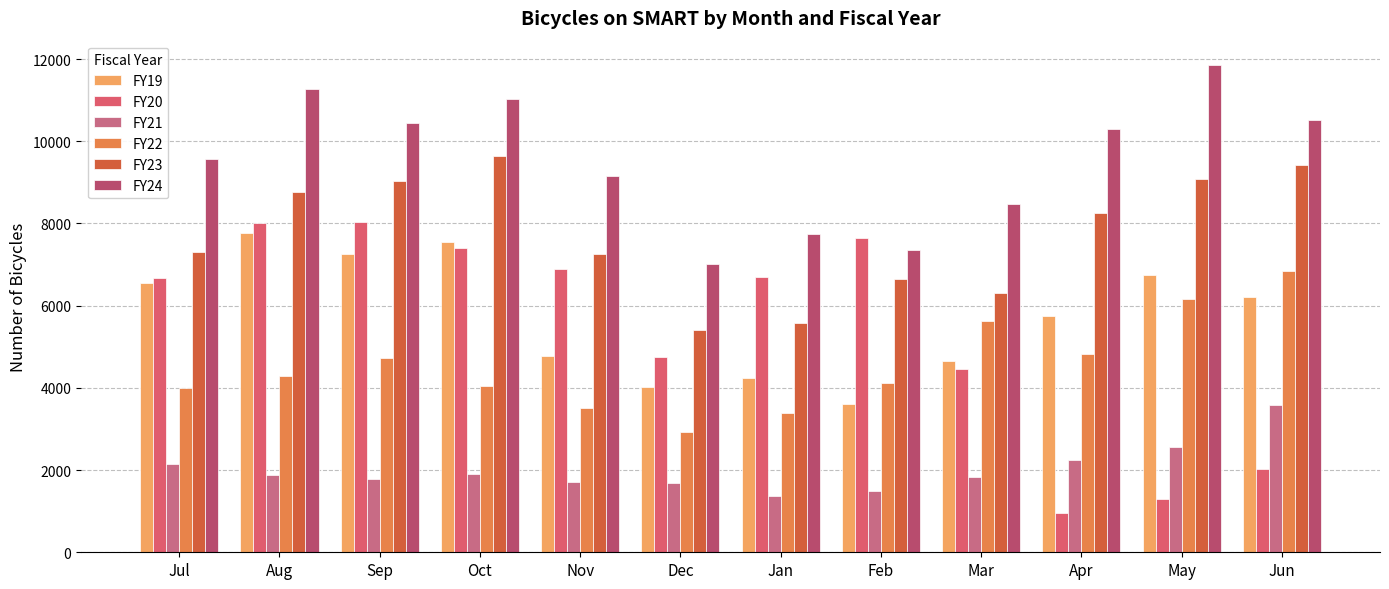

How many bars are there in each group?

6